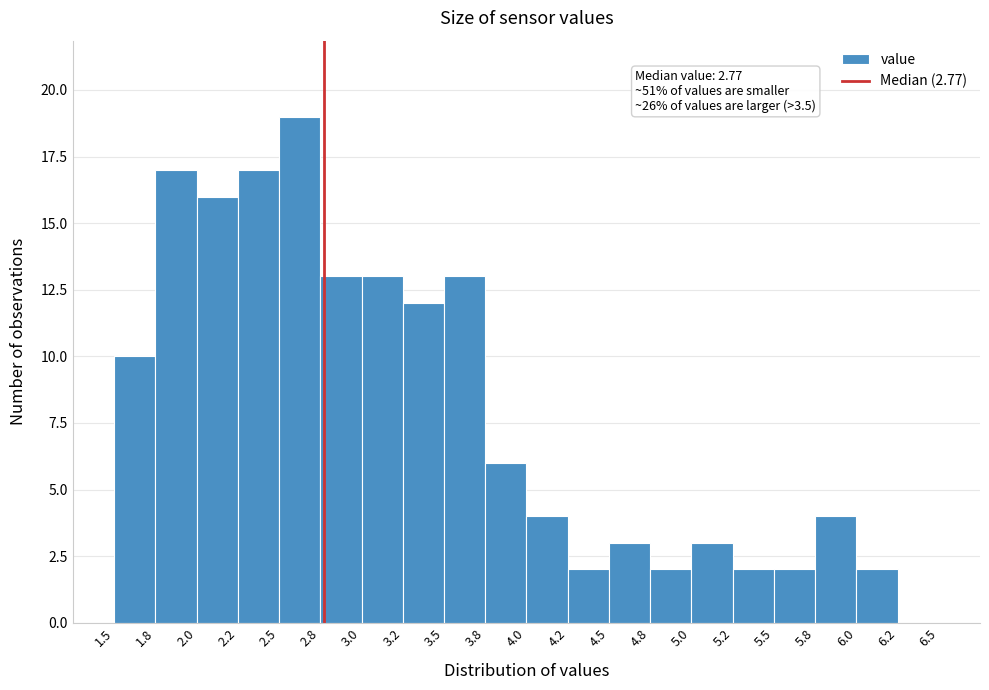

Over which range of the x-axis is the bar tallest?

2.5 to 2.8